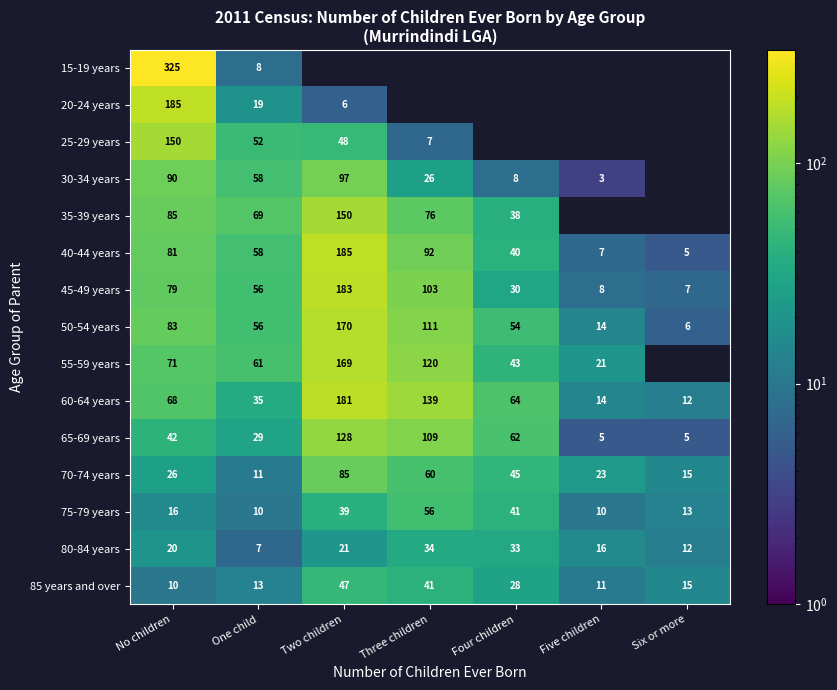

The 75-79 years series shows 41 at Four children. True or false?

True